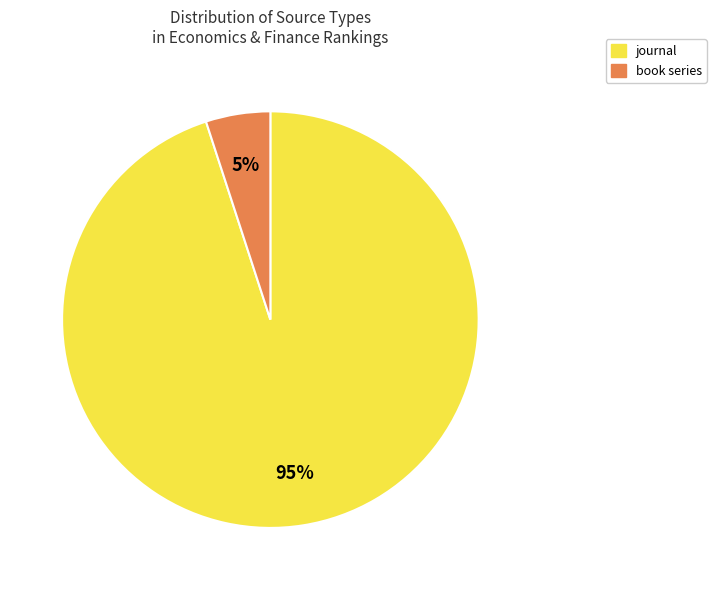

What percentage is the journal slice, to the nearest percent?

95%